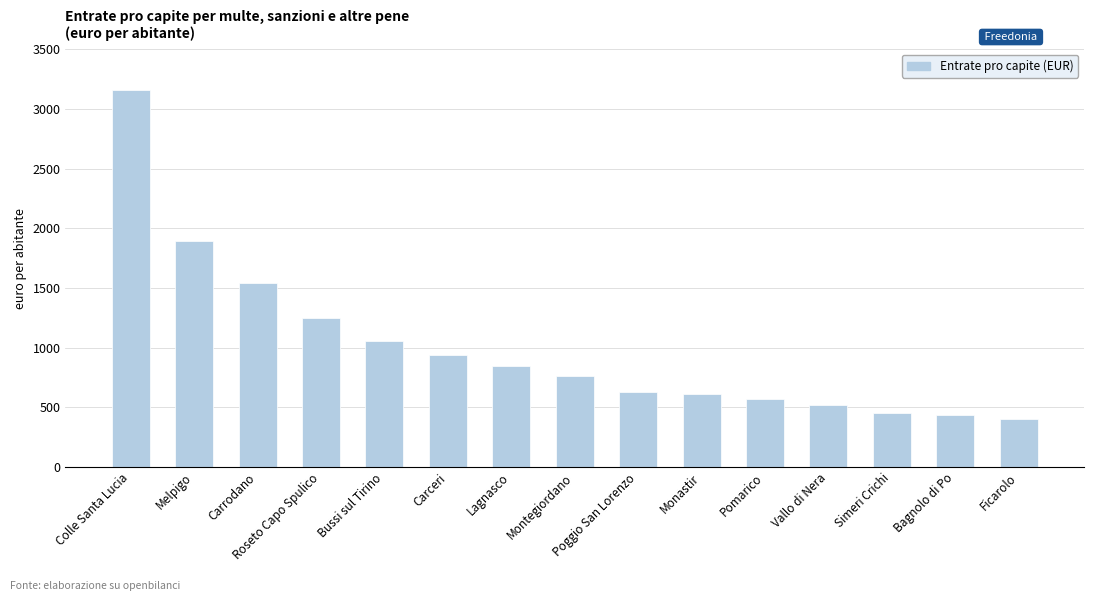

How many bars are there in total?

15